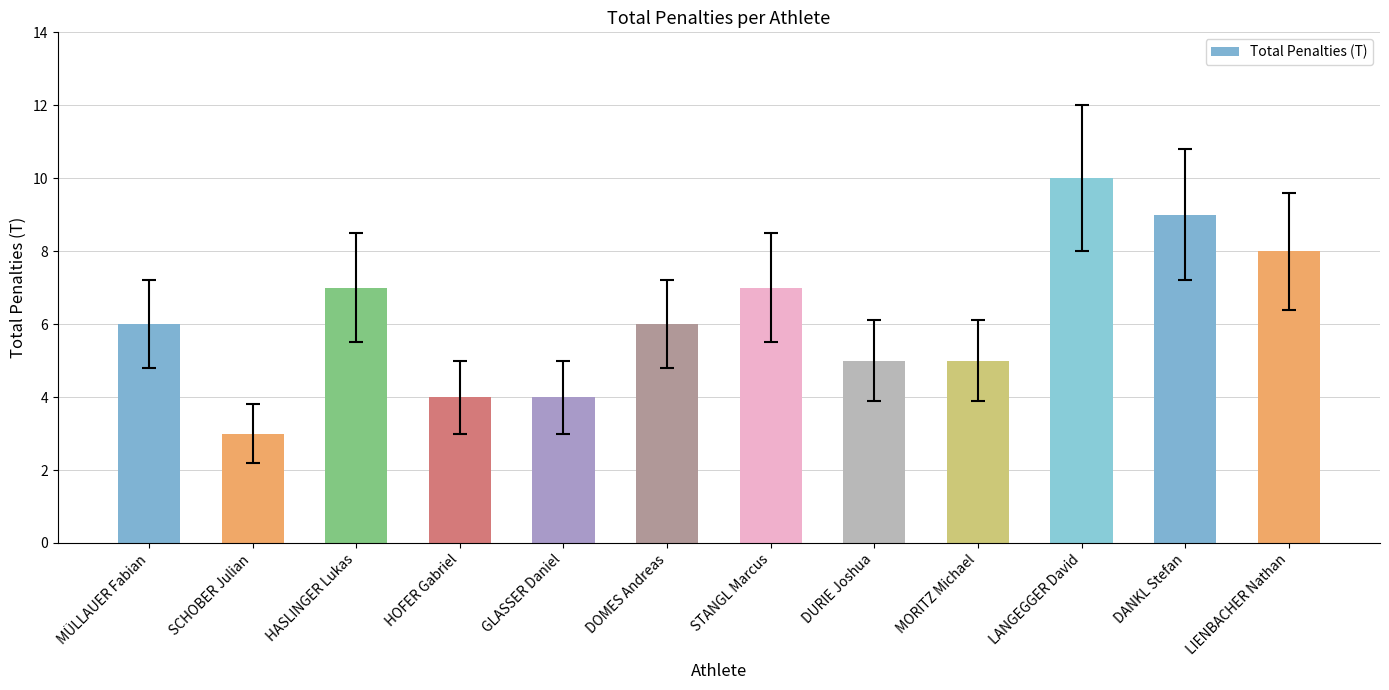

How many distinct data groups are displayed?

1